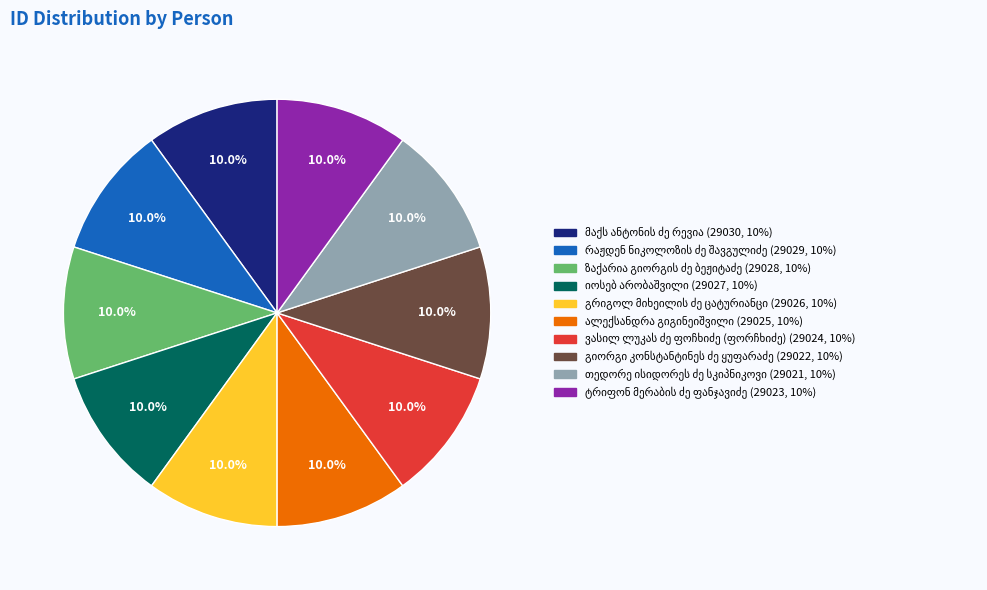

Is there a majority slice in this chart?

No